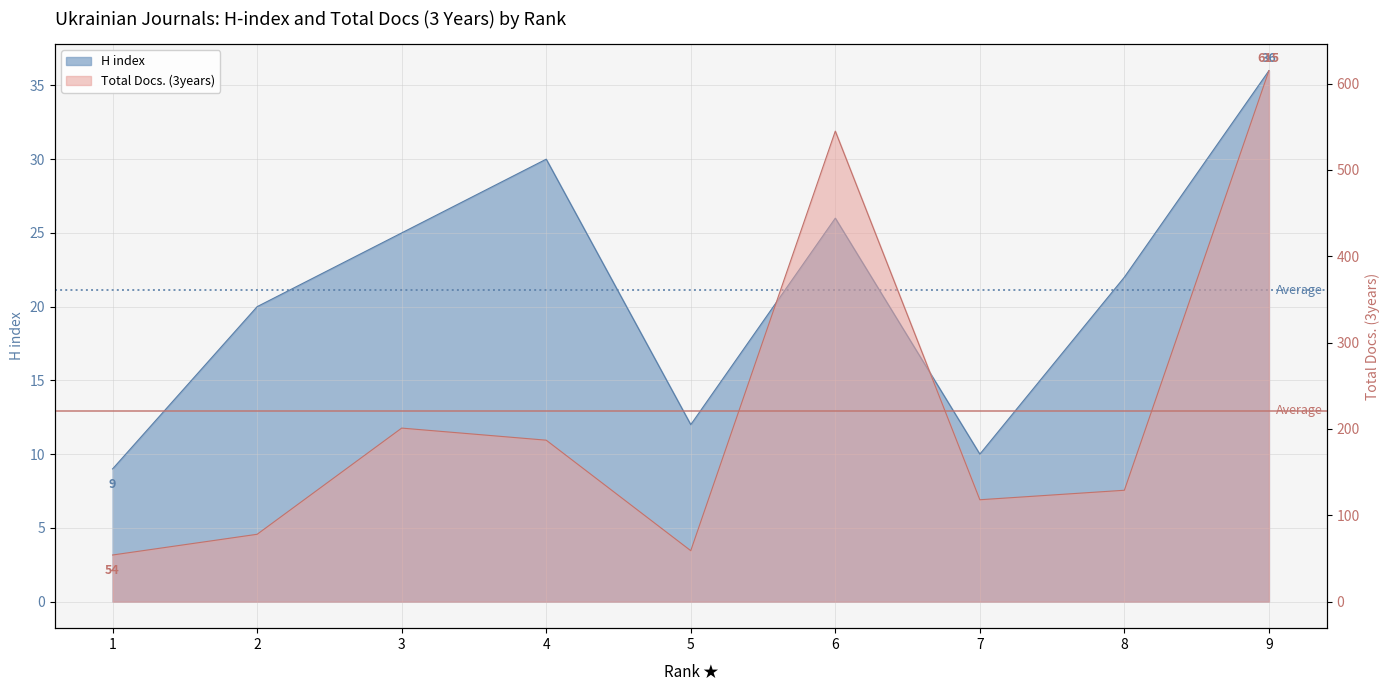

Reading left to right, what are all the values shown in this chart?

H index: 1=9	2=20	3=25	4=30	5=12	6=26	7=10	8=22	9=36
Total Docs. (3years): 1=54	2=78	3=201	4=187	5=59	6=545	7=118	8=129	9=615